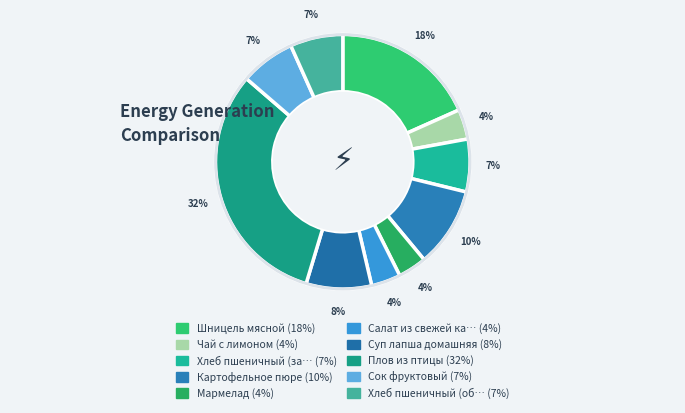

How many segments does this pie chart have?

10